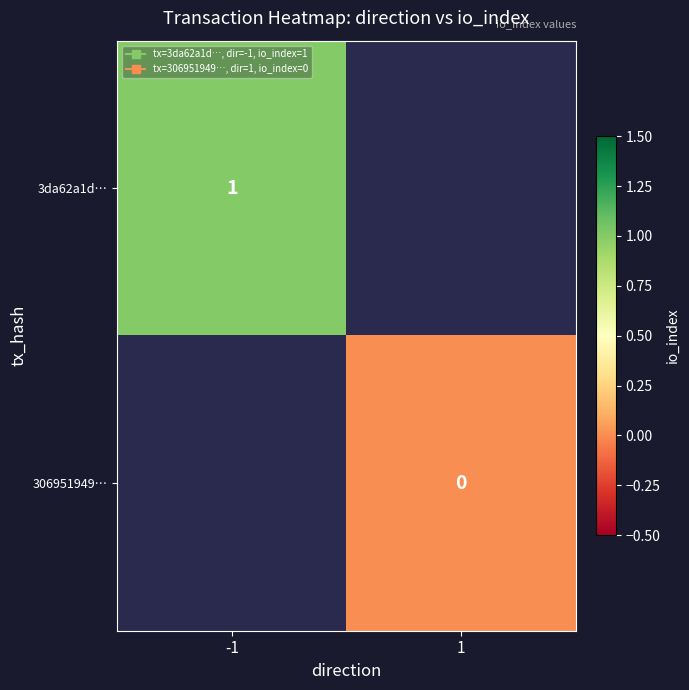

Which series has the widest spread of values?

3da62a1d…